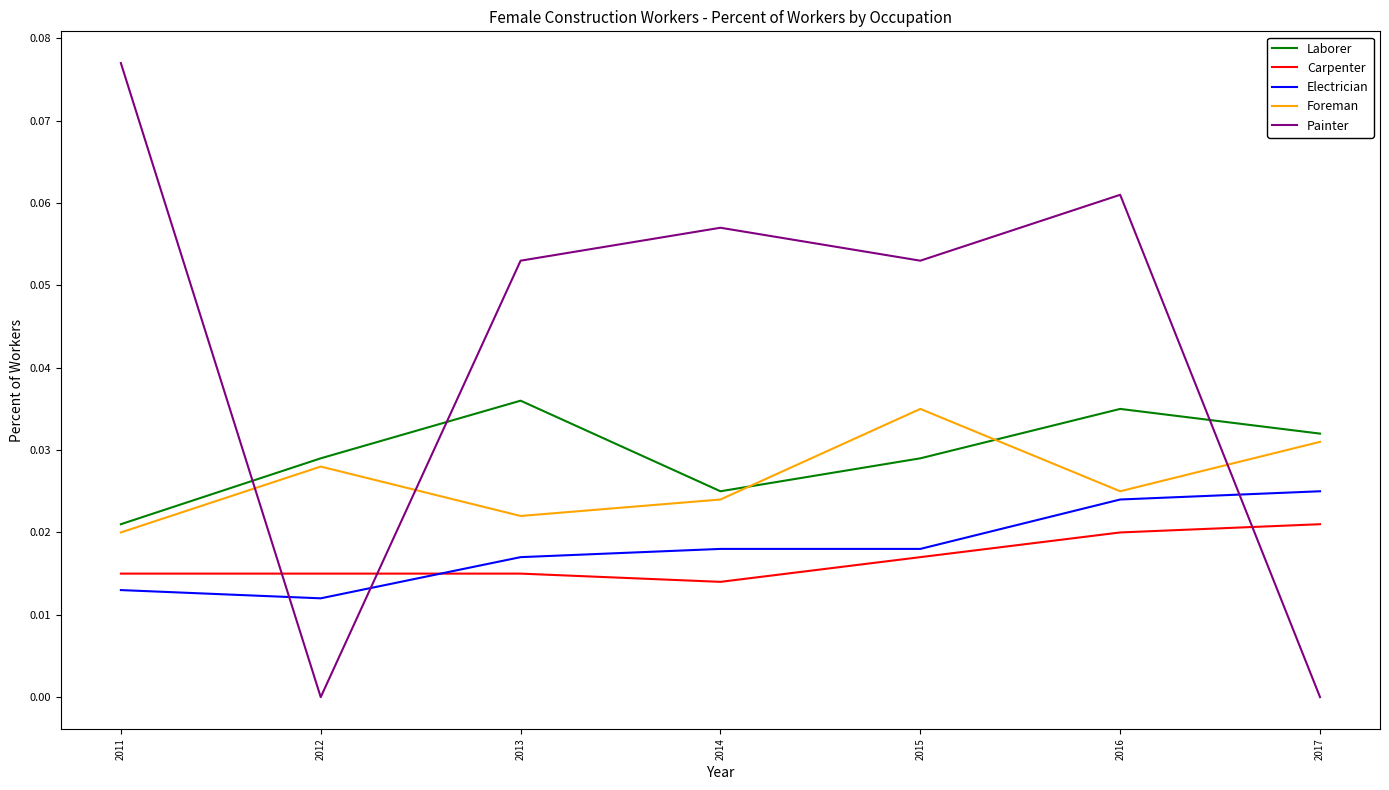

Does the chart display data point markers on the line(s)?

No